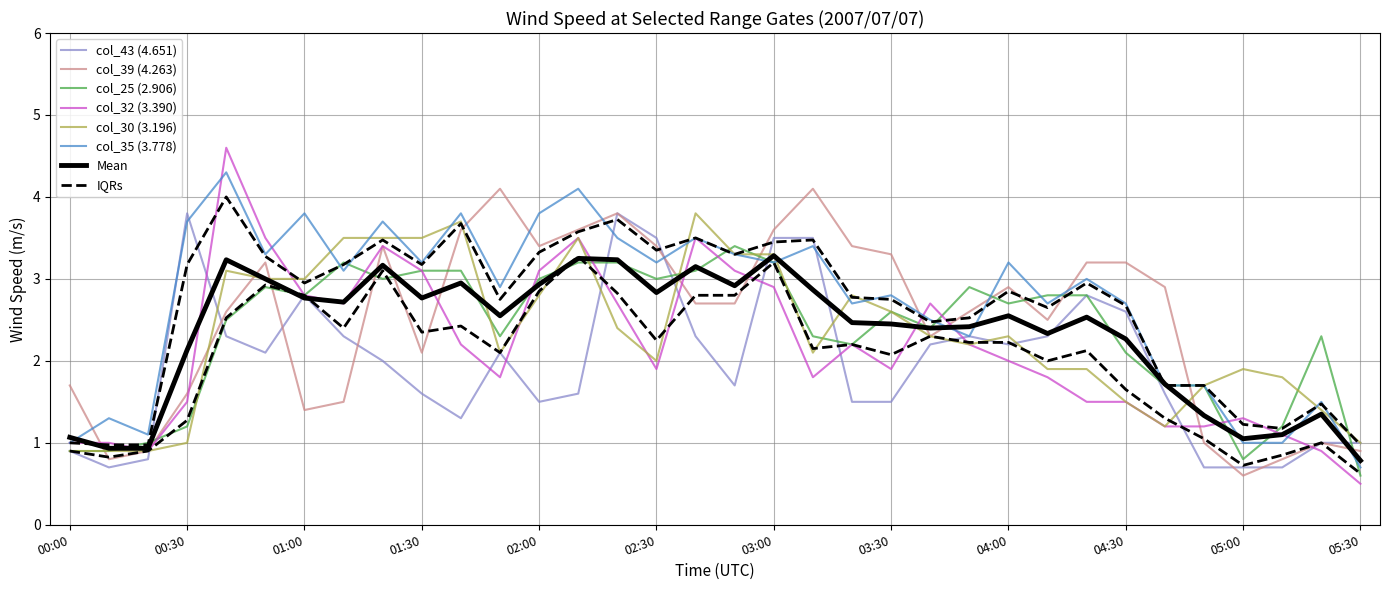

The col_39 (4.263) series shows 2.7 at 02:40. True or false?

True